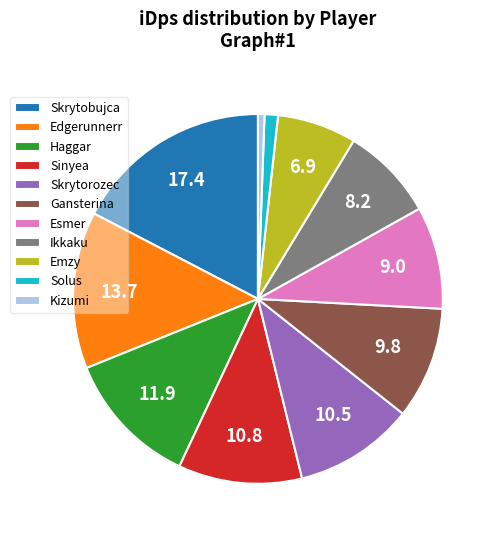

What is the smallest slice in the pie chart?

Kizumi